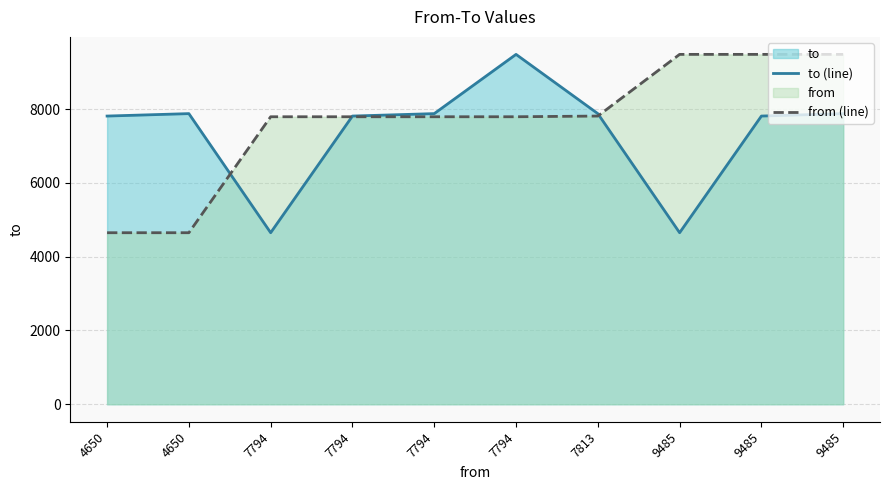

Which series changed the most between 7813 and 9485?

to (line)